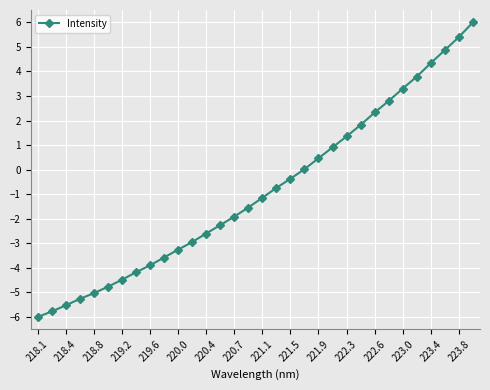

What is the value of the 27th point from the left?

3.3